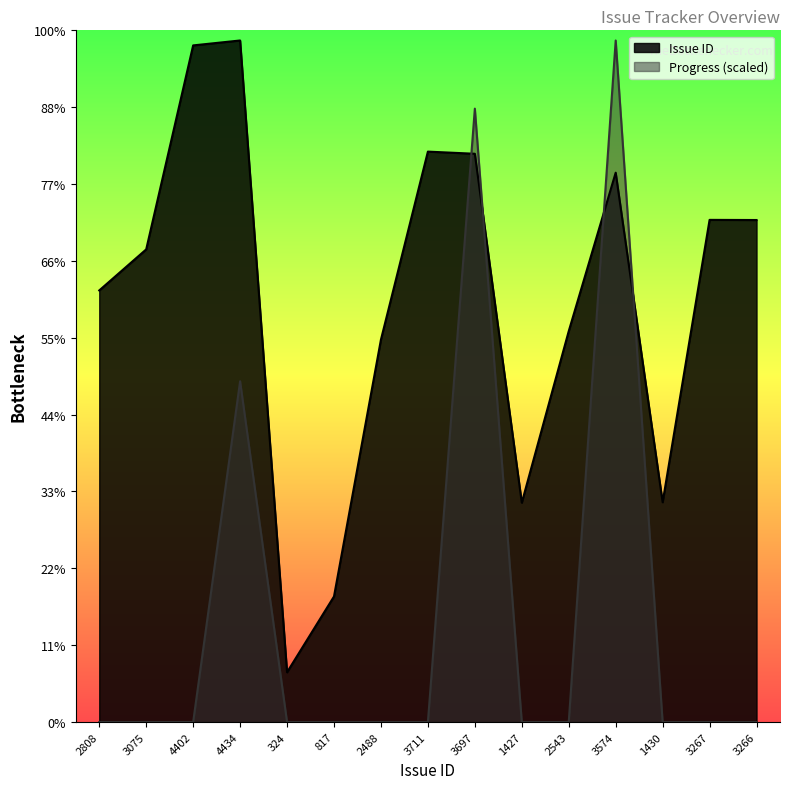

How many data points in Issue ID are less than 3075?

7